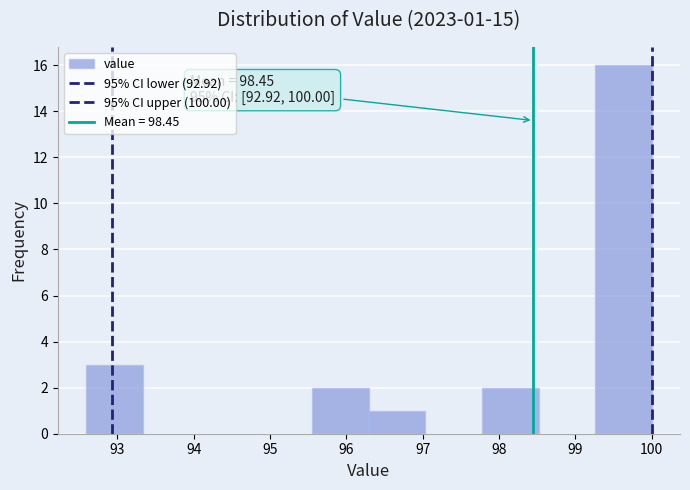

Which range on the x-axis has the tallest bar?

99.3 to 100.0